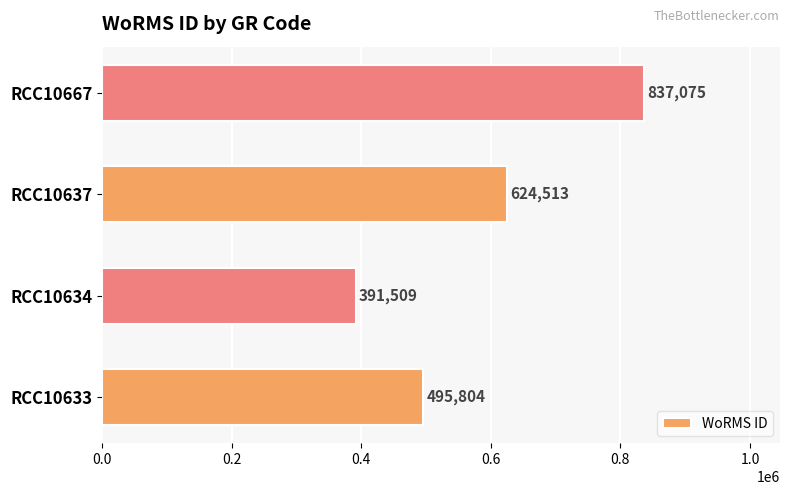

List the labels in order of value, largest first.

RCC10667, RCC10637, RCC10633, RCC10634